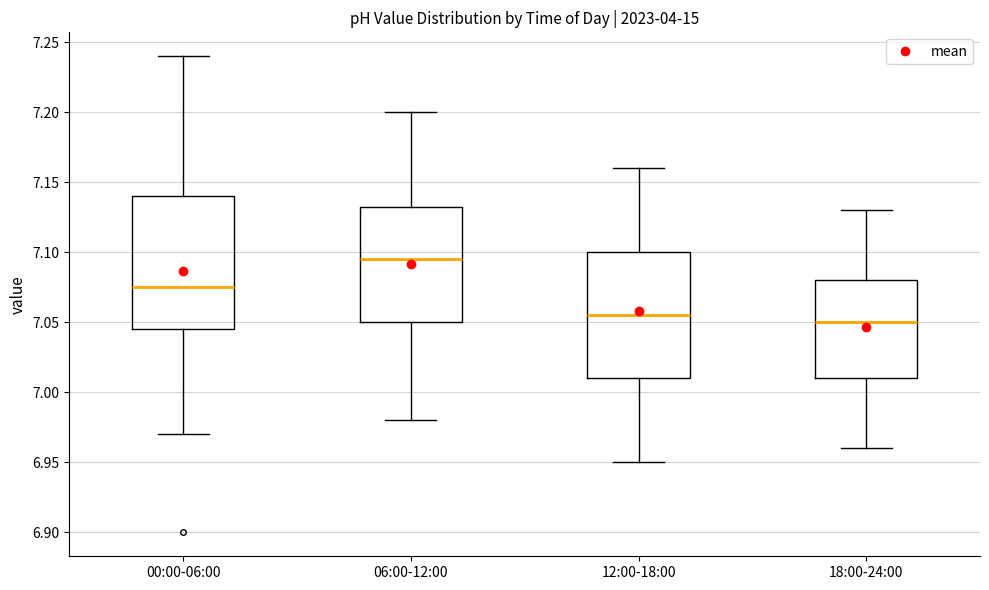

Where does the median line of the box for 18:00-24:00 sit on the y-axis? The values are not printed on the chart, so give them approximately, as read against the axis.

7.050